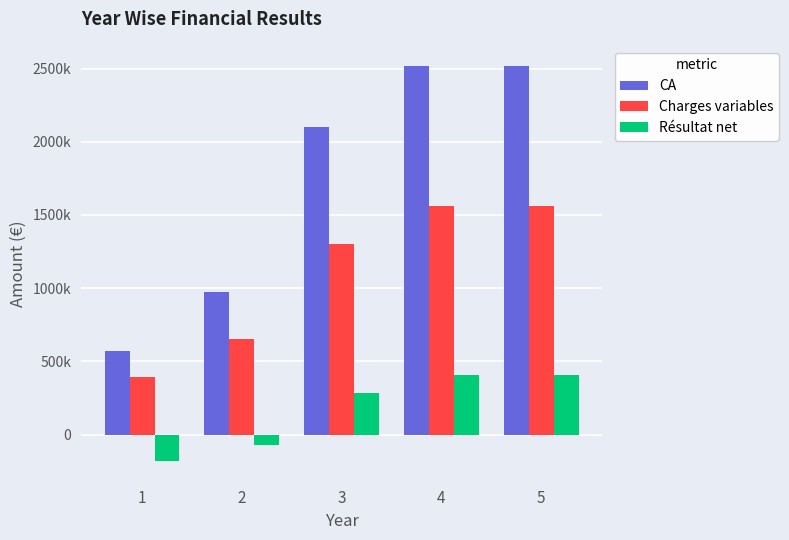

What are all the series names shown in the legend?

CA, Charges variables, Résultat net